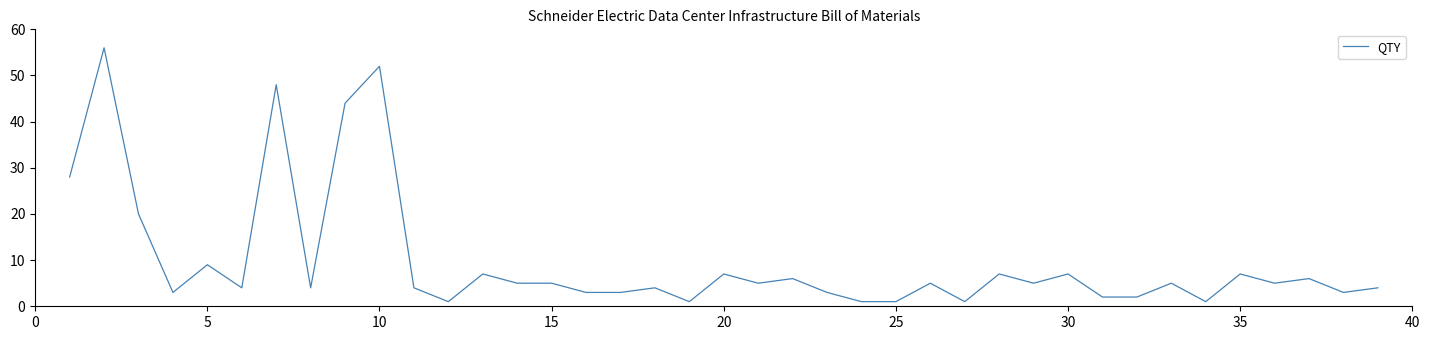

What is the greatest value displayed?

56